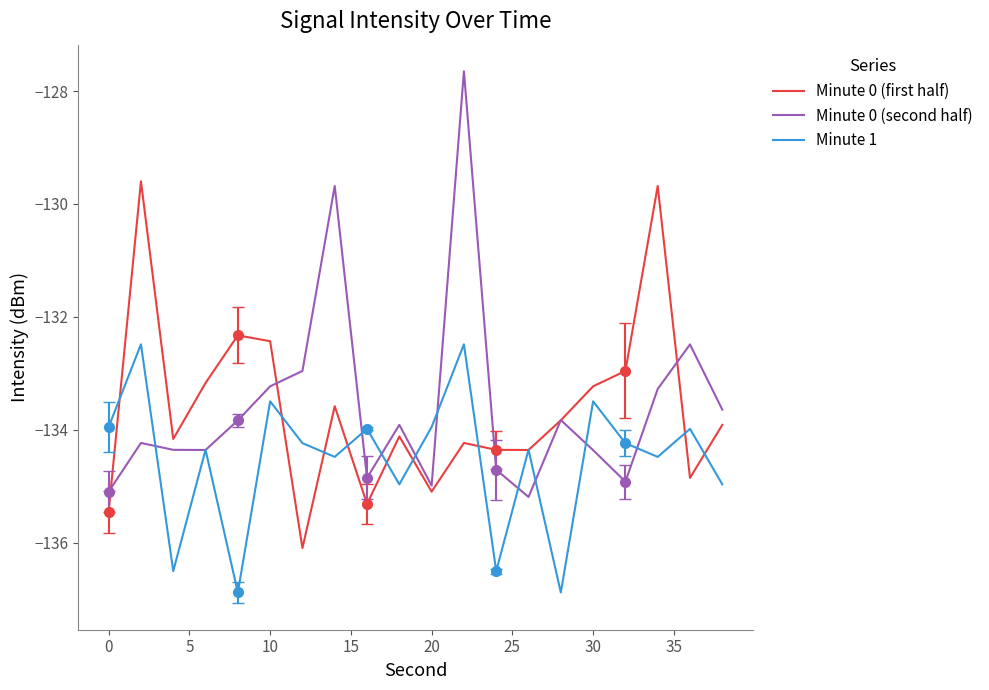

Is it true that Minute 0 (second half) equals -195.4 at 20?

False